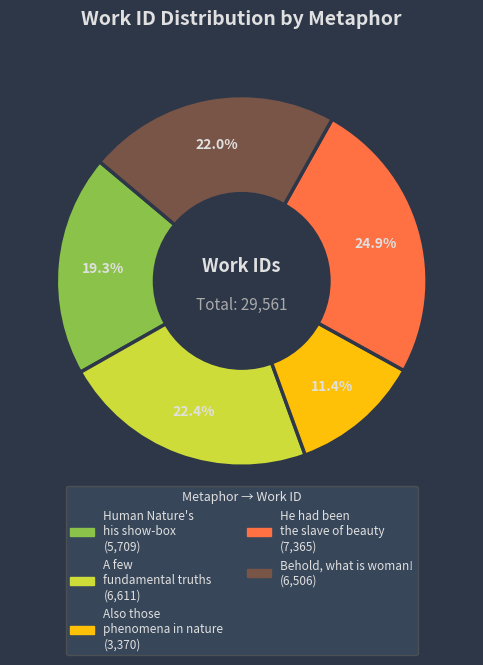

The A few fundamental truths slice represents 22% of the pie. True or false?

True